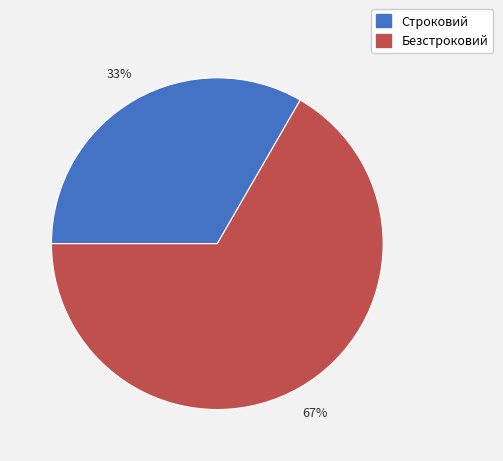

Approximately how many times larger is the value at Строковий compared to Безстроковий?

0.5